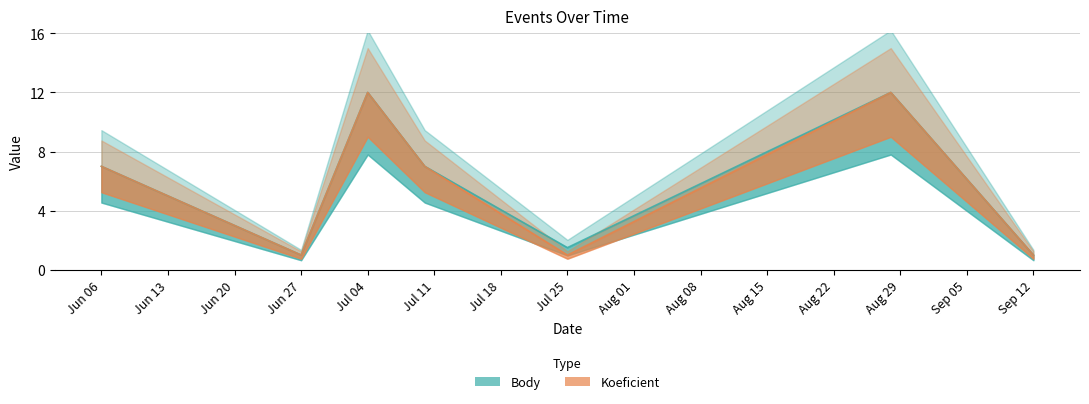

What is the minimum value shown in the chart?

1.0